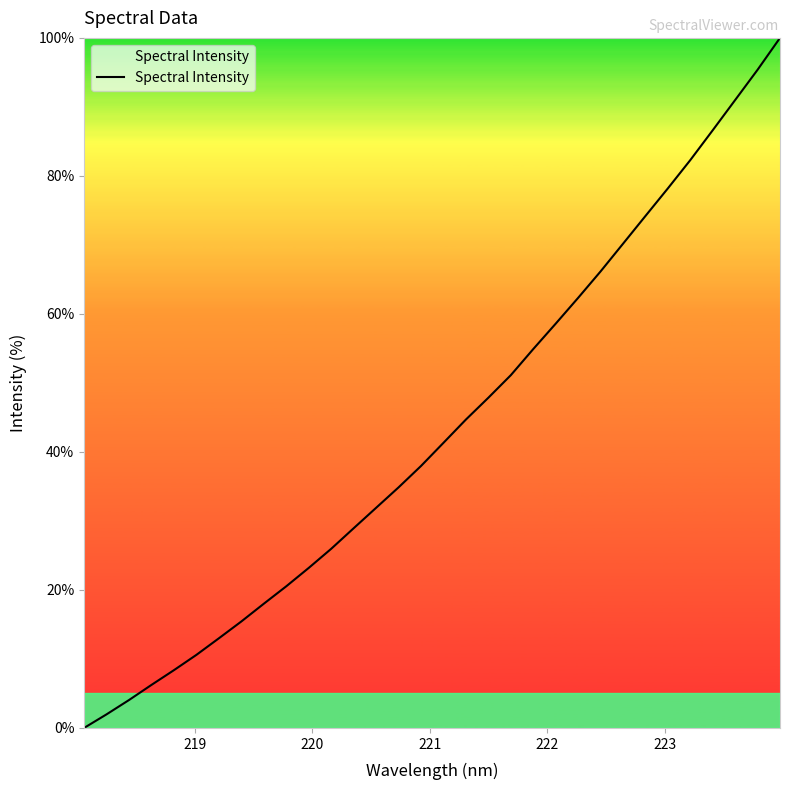

Reading left to right, transcribe all the data shown in this chart.

0.0	2.0	4.0	6.2	8.4	10.6	13.0	15.4	18.0	20.5	23.2	26.0	28.9	31.9	34.9	38.0	41.3	44.7	47.9	51.1	54.9	58.6	62.3	66.2	70.2	74.2	78.2	82.3	86.6	91.0	95.4	100.0